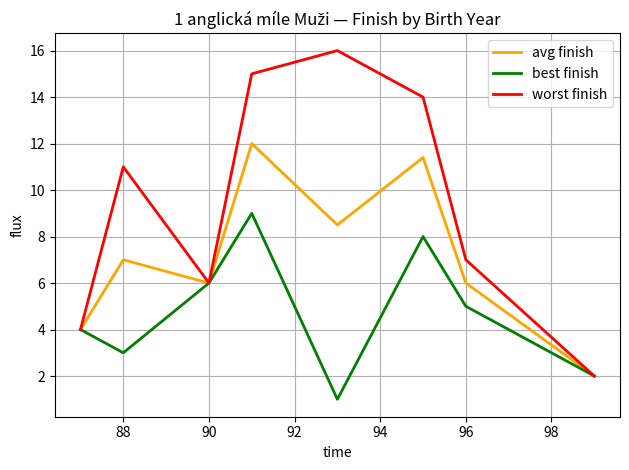

Which series has the largest total across all categories?

worst finish